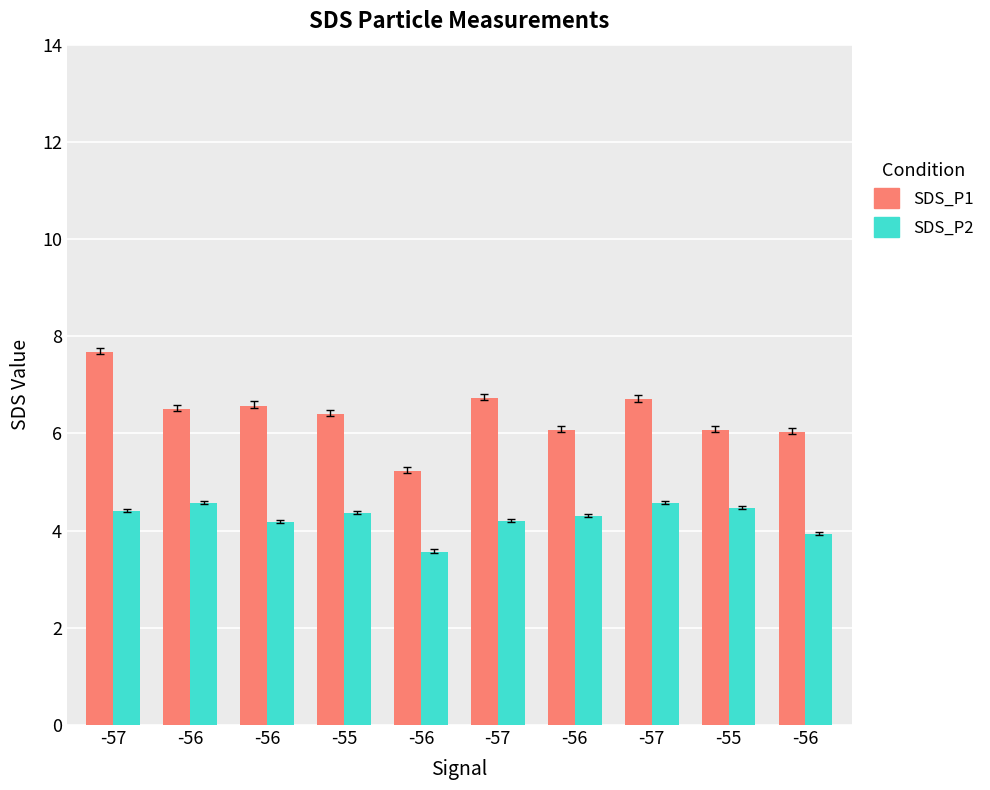

At -56, list the series in order from largest to smallest.

SDS_P1, SDS_P2